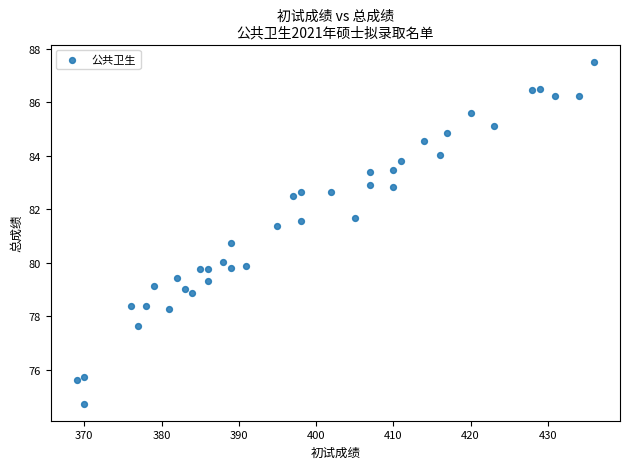

What is the range of Y values (max minus min)?

12.8